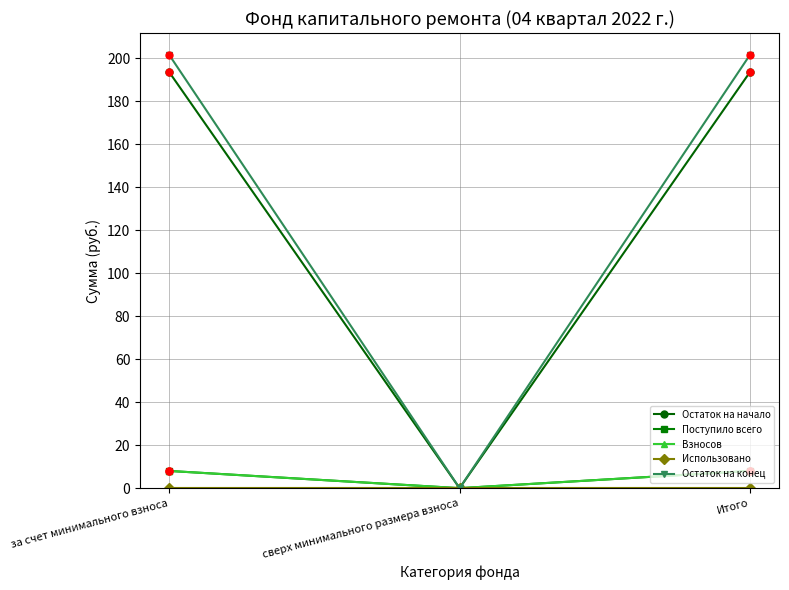

Does the chart have visible grid lines?

Yes